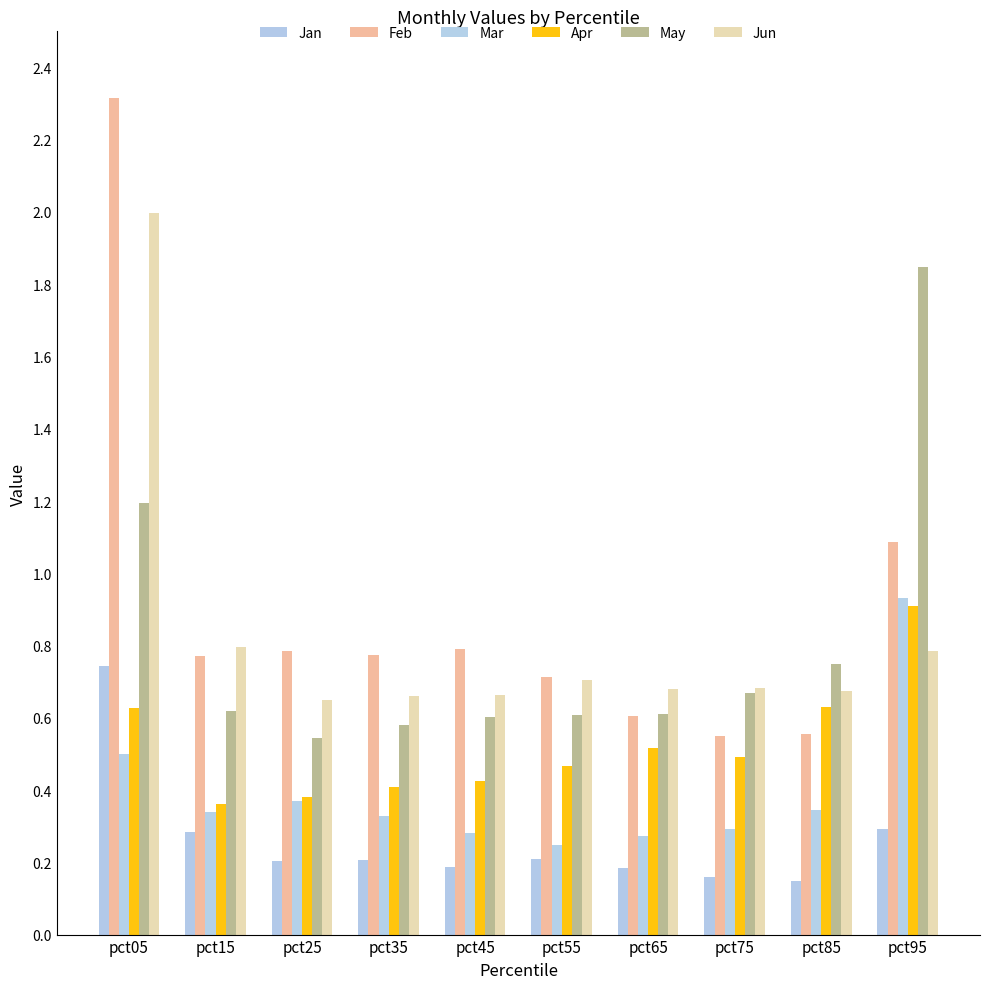

Is it true that Mar equals 0.1 at pct45?

False